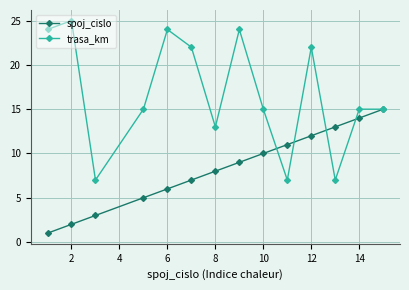

List the series in order of their peak value, highest first.

trasa_km, spoj_cislo